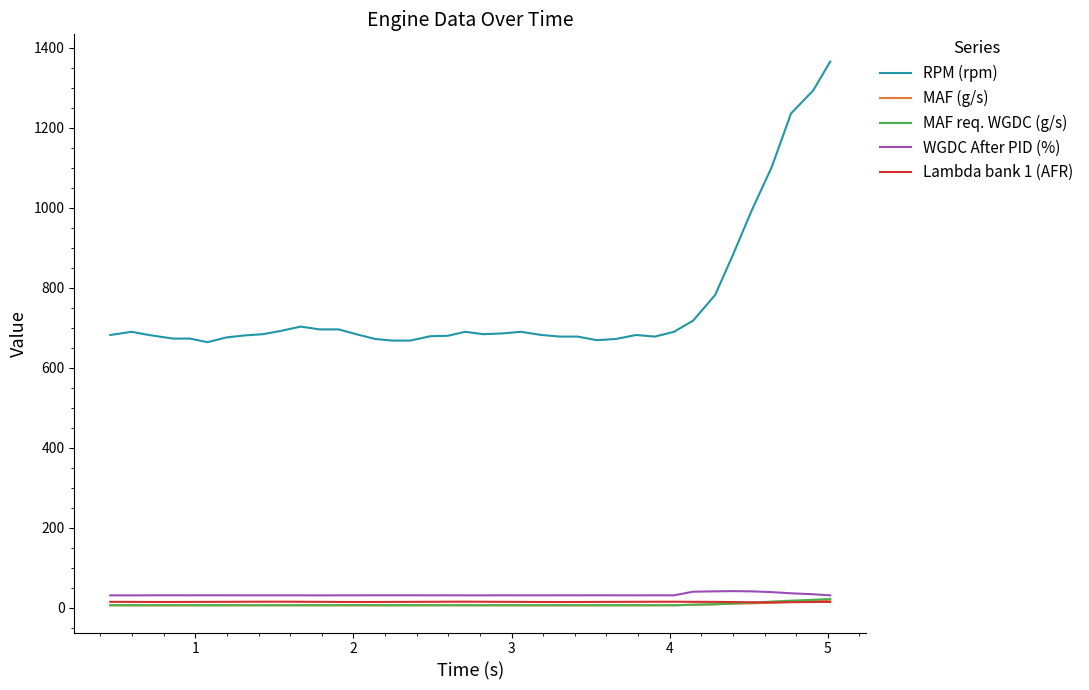

What are all the series names shown in the legend?

RPM (rpm), MAF (g/s), MAF req. WGDC (g/s), WGDC After PID (%), Lambda bank 1 (AFR)